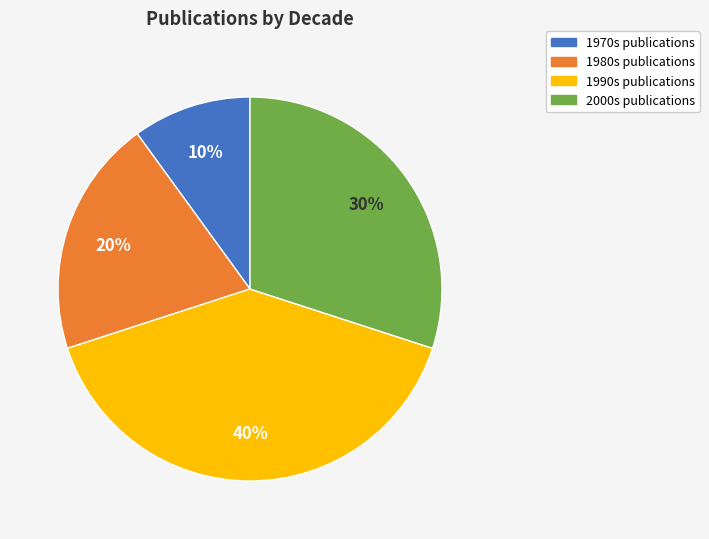

Does any single category account for the majority?

No